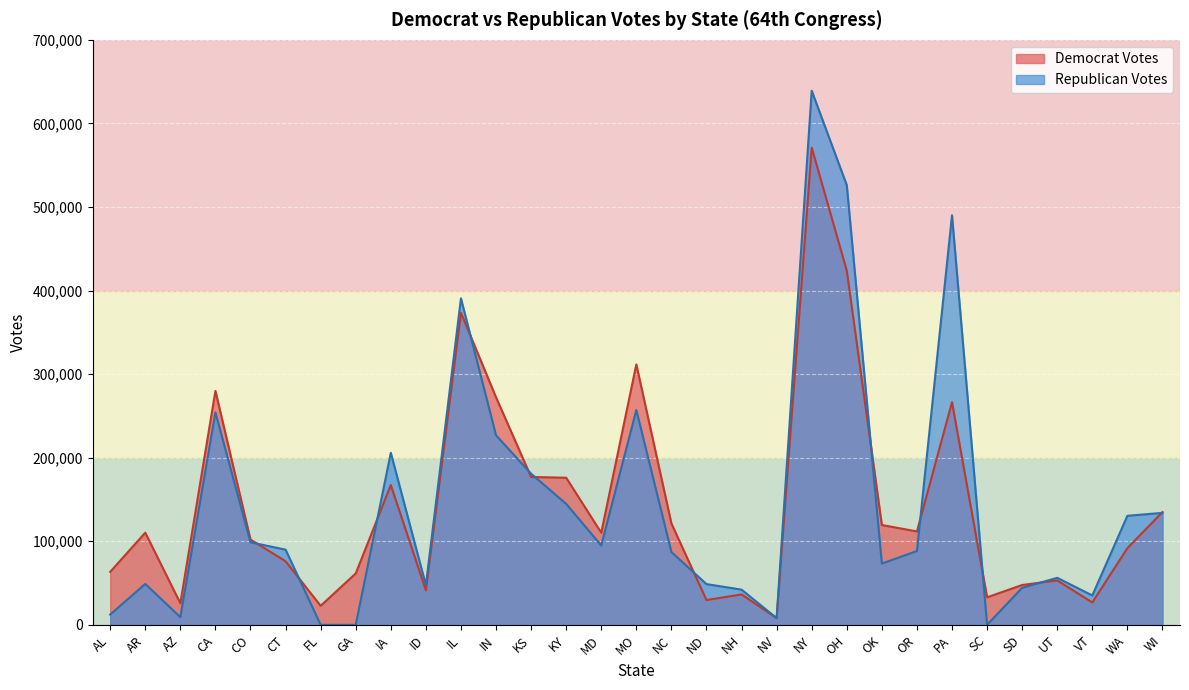

What is the difference between the second highest and minimum values in the Republican Votes series?

526115